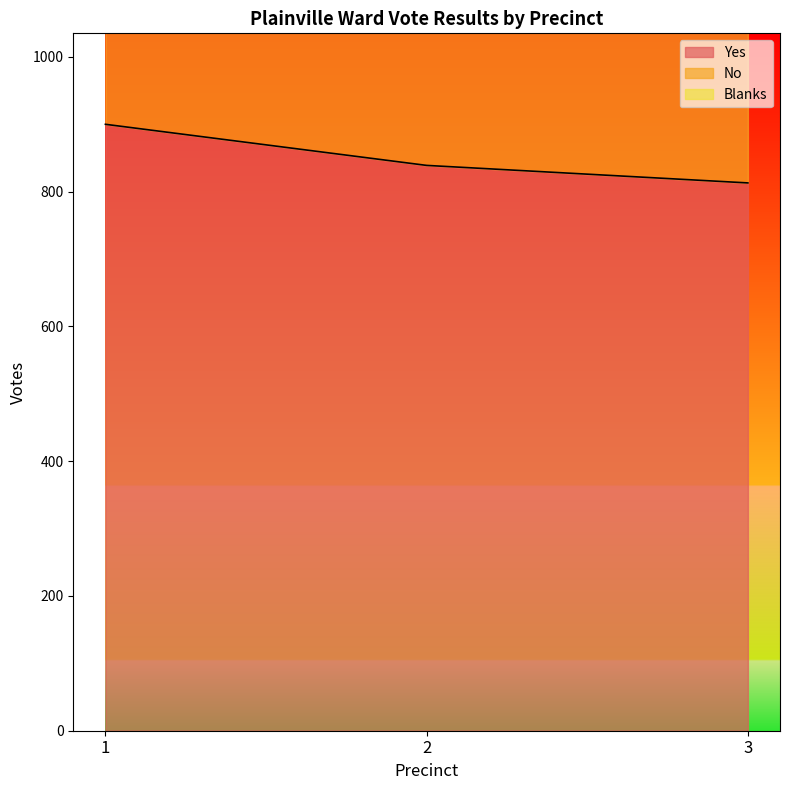

What is the value of the Yes point at the 2nd from the left?

839